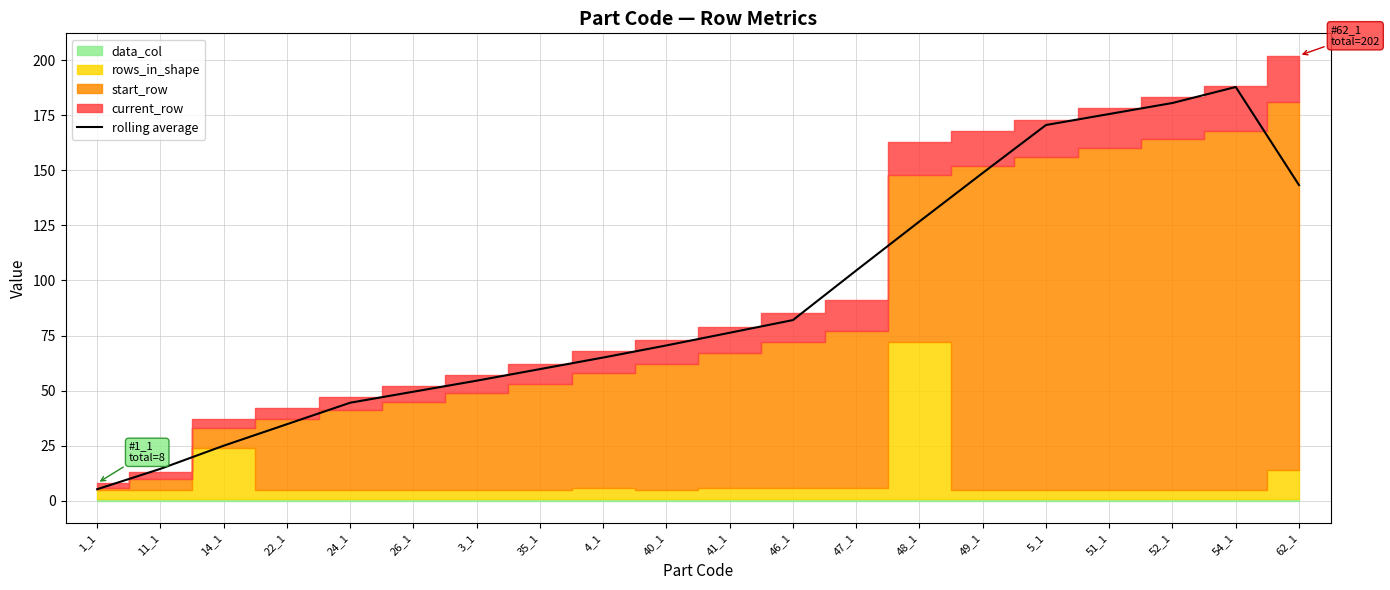

Reading left to right, extract all data points from this chart.

1_1=5.2	11_1=14.5	14_1=25.0	22_1=34.8	24_1=44.5	26_1=49.5	3_1=54.5	35_1=59.8	4_1=65.0	40_1=70.5	41_1=76.2	46_1=82.0	47_1=104.5	48_1=126.8	49_1=148.8	5_1=170.5	51_1=175.5	52_1=180.5	54_1=187.8	62_1=143.2